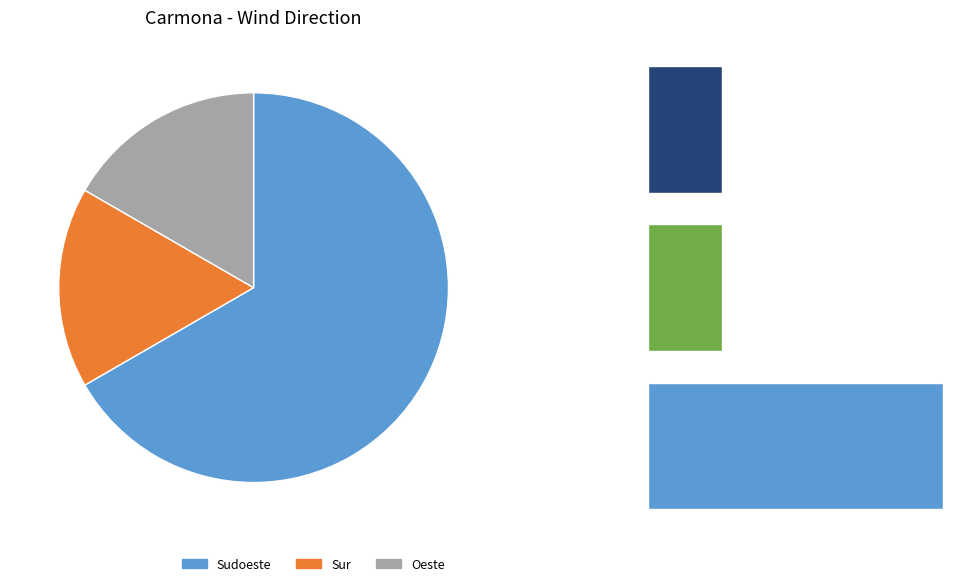

Does any single category account for the majority?

Yes